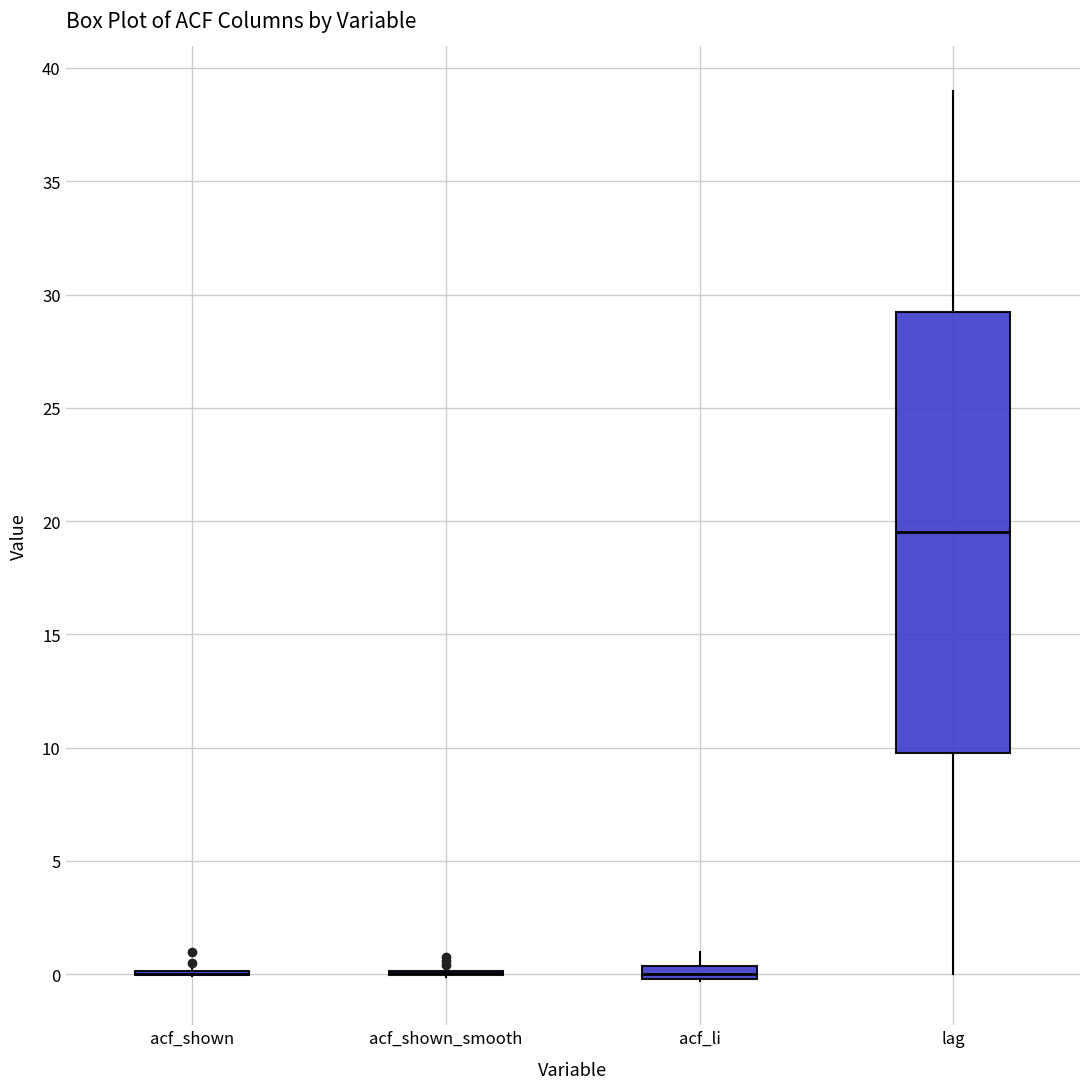

Comparing the boxes themselves (not the whiskers), which one is the tallest?

lag